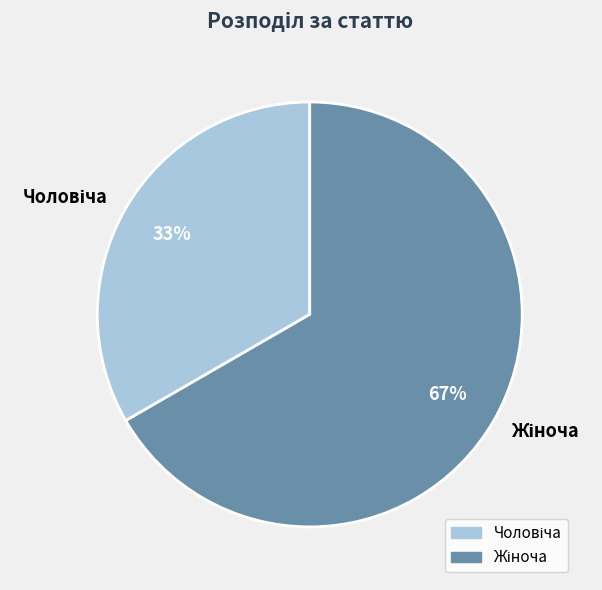

Is there any slice that represents more than half of the pie?

Yes